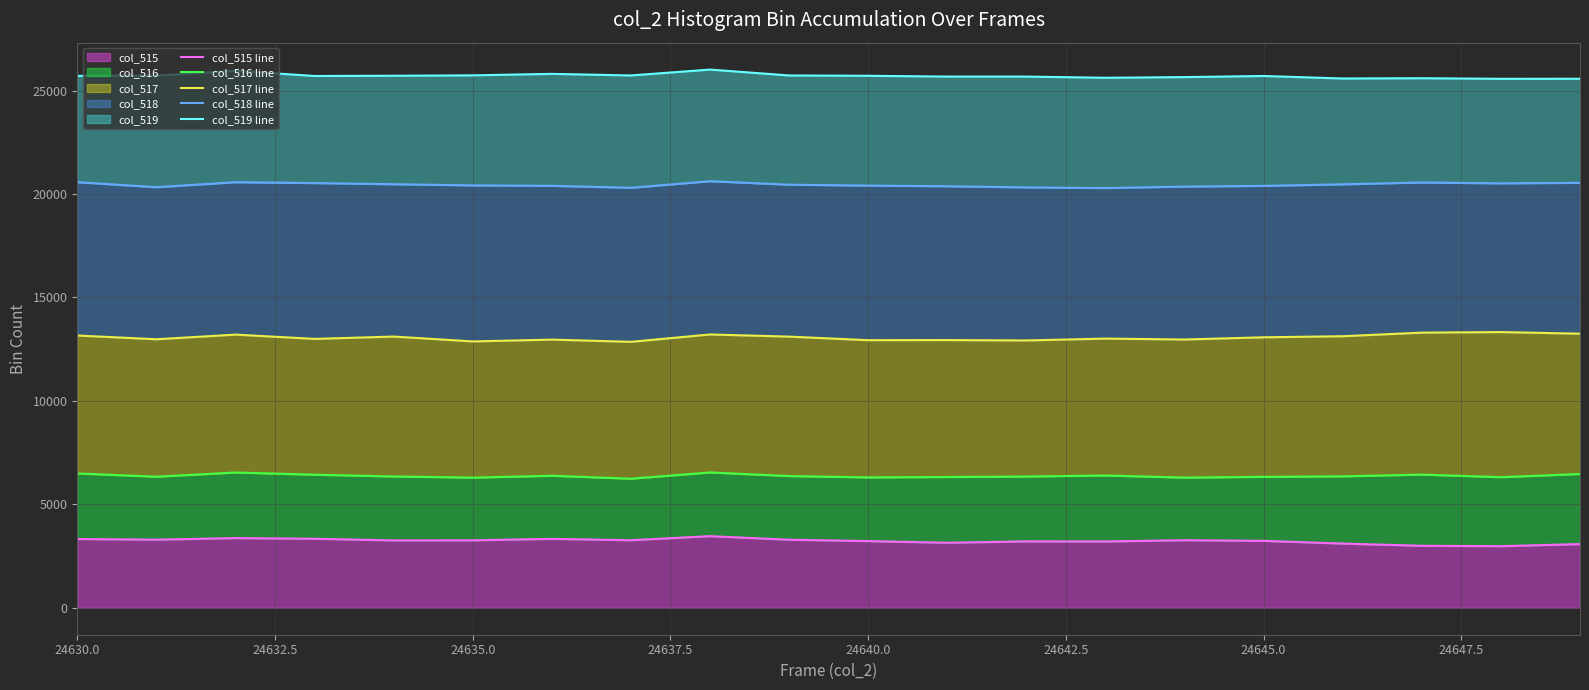

What is the maximum value for col_515?

3464